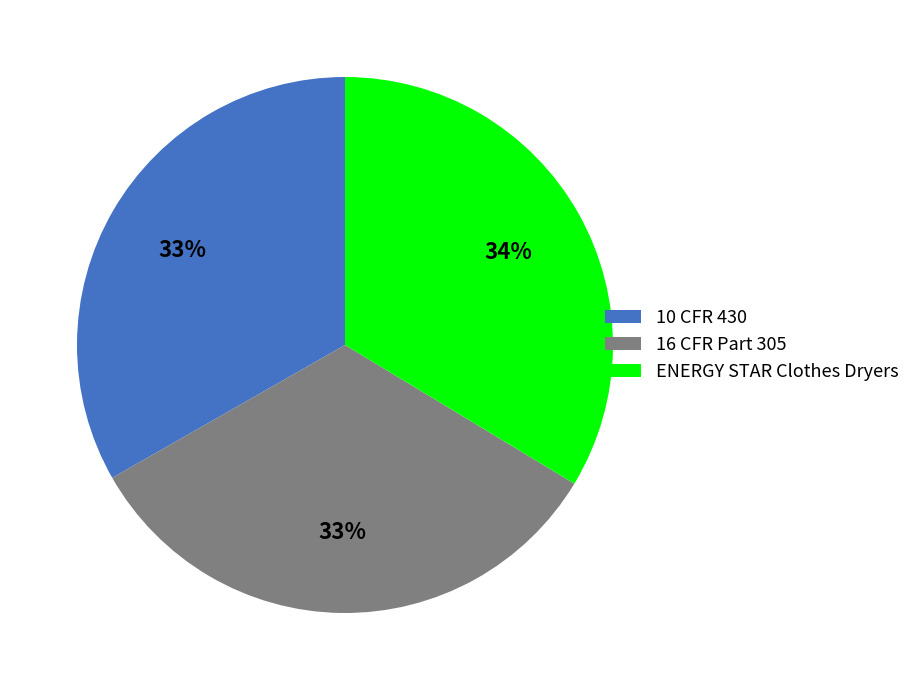

How many segments does this pie chart have?

3